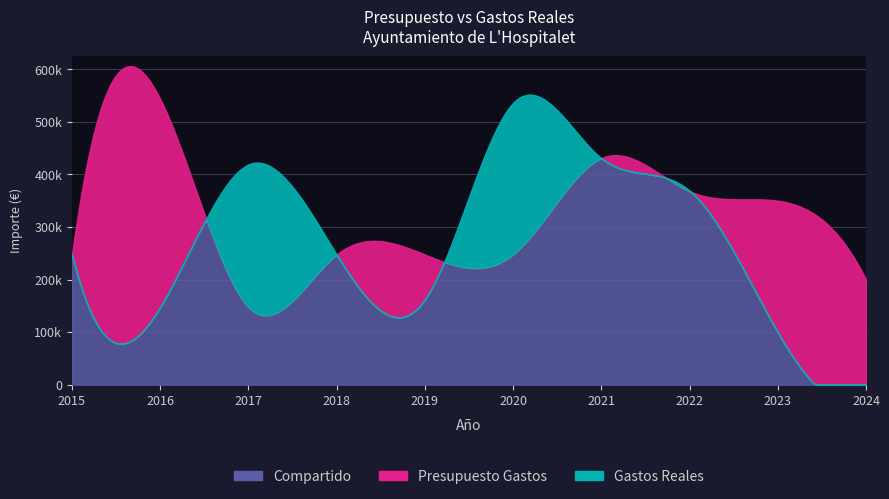

At which category does the chart reach its peak across all series?

2016